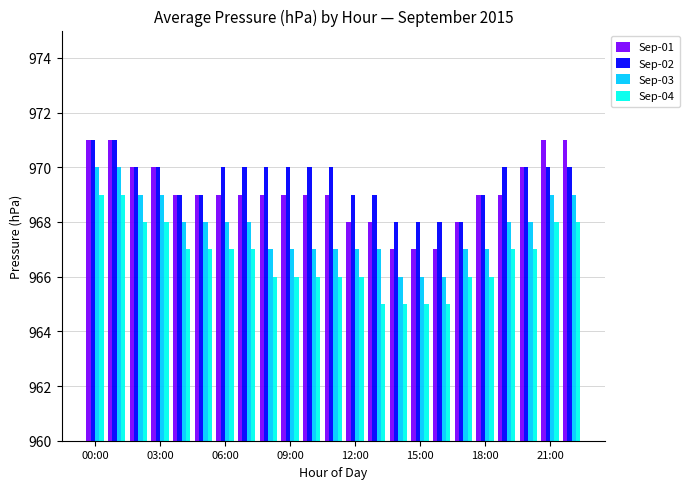

What is the maximum value shown in the chart?

971